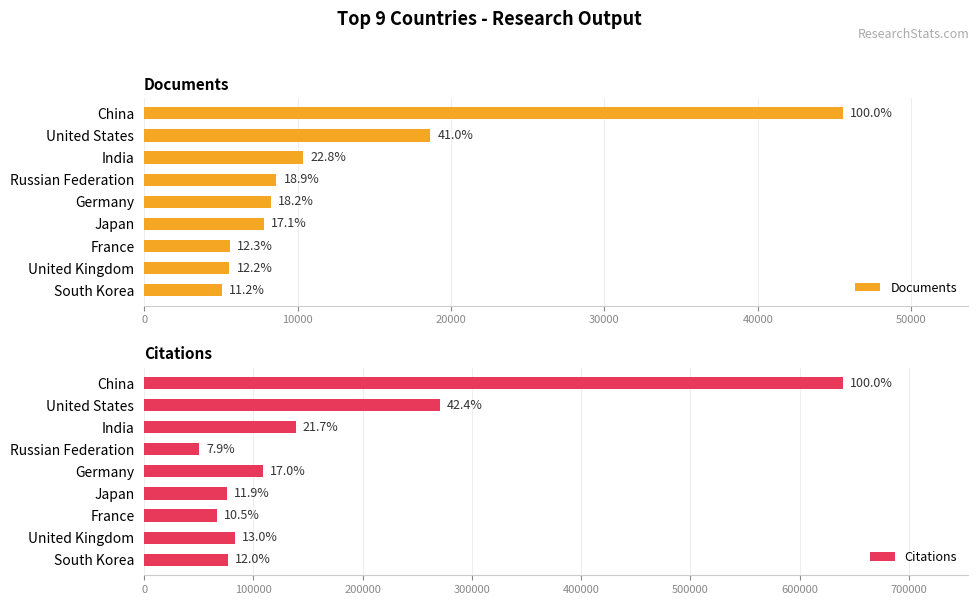

What is the value of the Documents bar at the 7th from the left?

5580